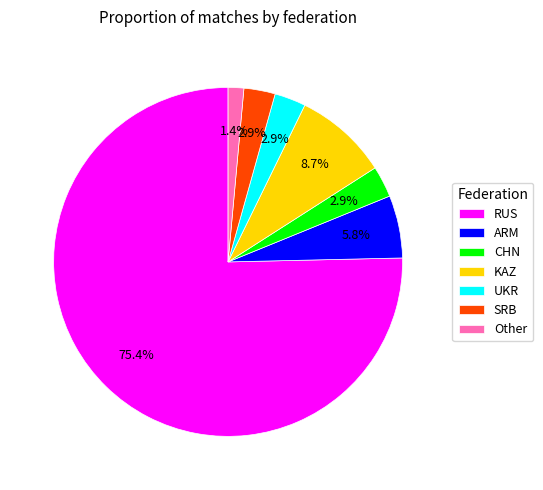

Which category has the smallest portion of the pie?

Other